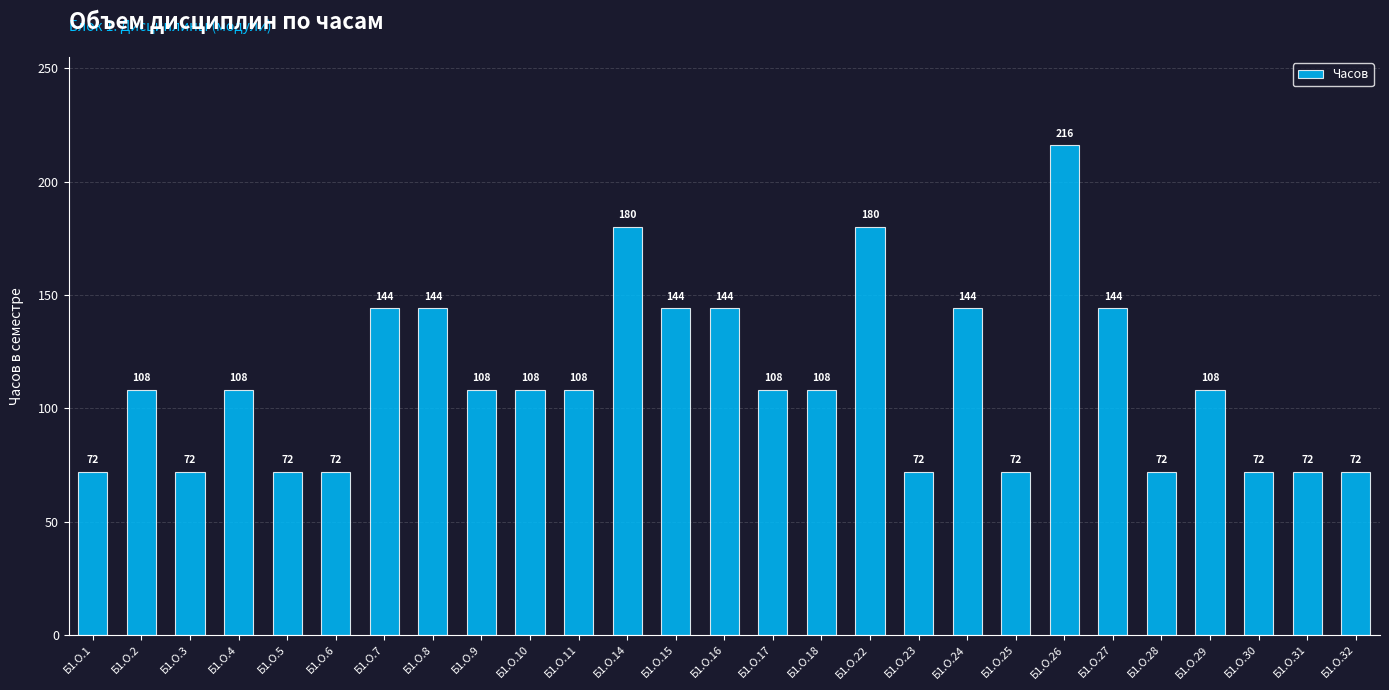

What is the difference between the second highest and second lowest values?

108